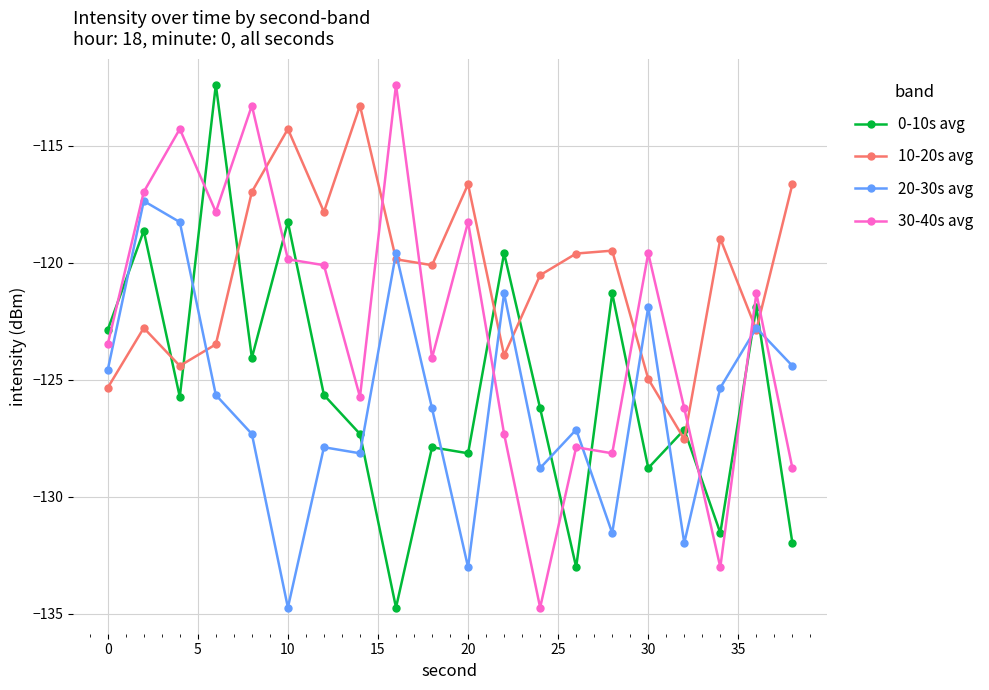

Does the chart display data point markers on the line(s)?

Yes